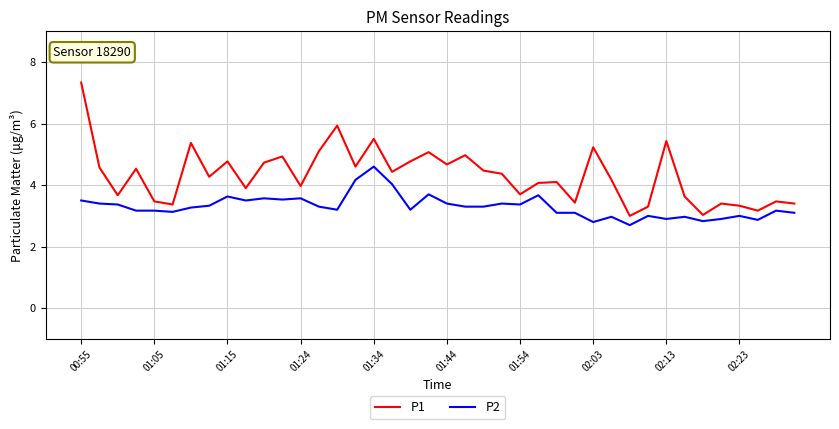

What is the maximum value for P2?

4.6